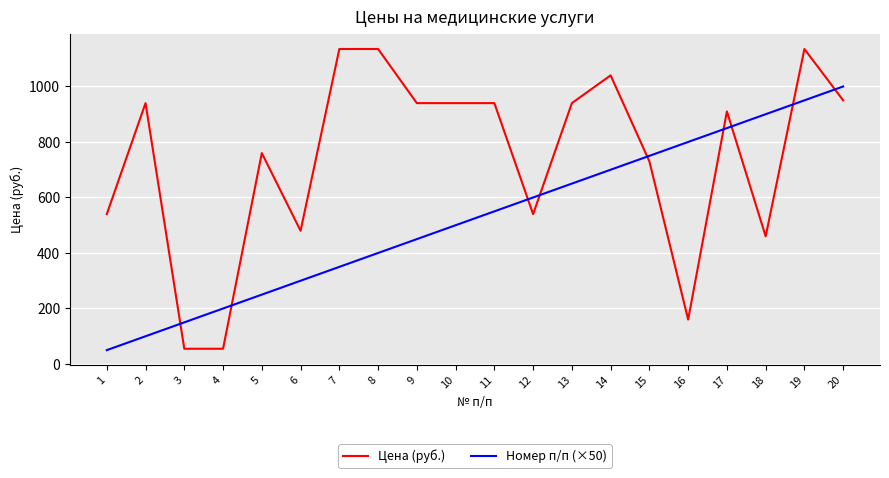

Reading left to right, what are all the values shown in this chart?

Цена (руб.): 1=540	2=940	3=55	4=55	5=760	6=480	7=1135	8=1135	9=940	10=940	11=940	12=540	13=940	14=1040	15=730	16=160	17=910	18=460	19=1135	20=950
Номер п/п (×50): 1=50	2=100	3=150	4=200	5=250	6=300	7=350	8=400	9=450	10=500	11=550	12=600	13=650	14=700	15=750	16=800	17=850	18=900	19=950	20=1000